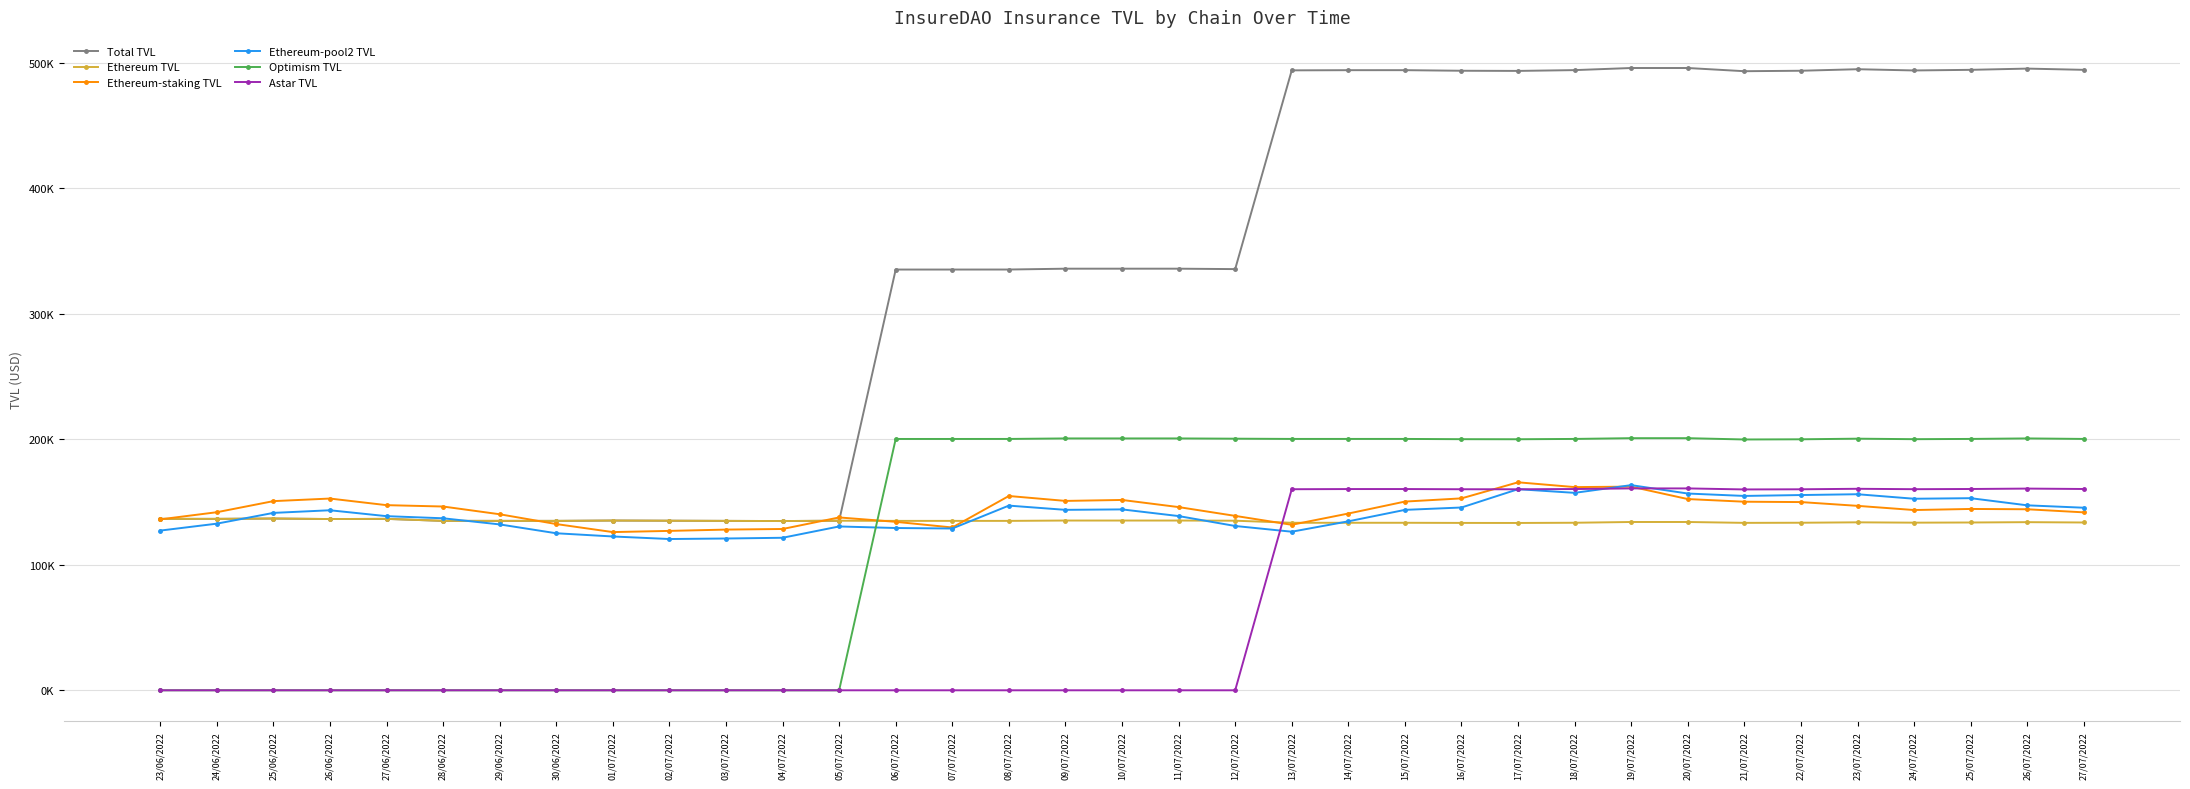

True or false: Total TVL and Ethereum TVL intersect in this chart.

False